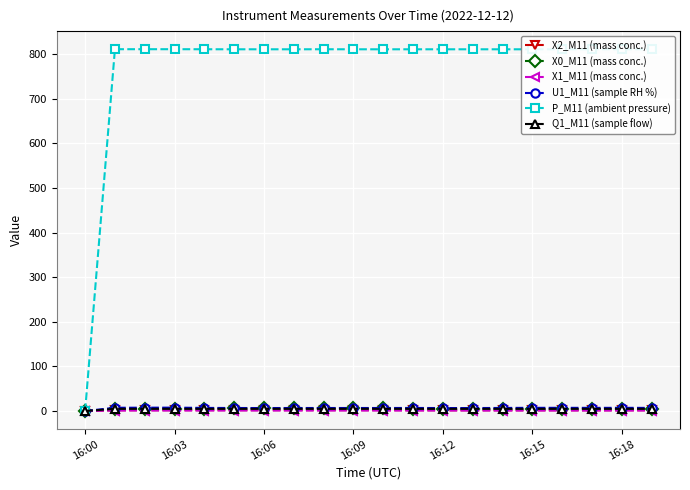

At how many categories does at least one series exceed 767?

19